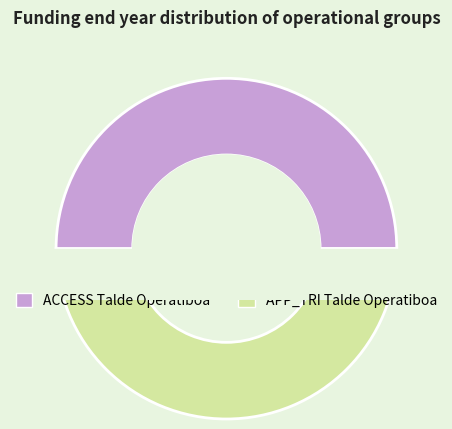

What is the ratio of the value at ACCESS Talde Operatiboa to the value at APP_TRI Talde Operatiboa?

1.0